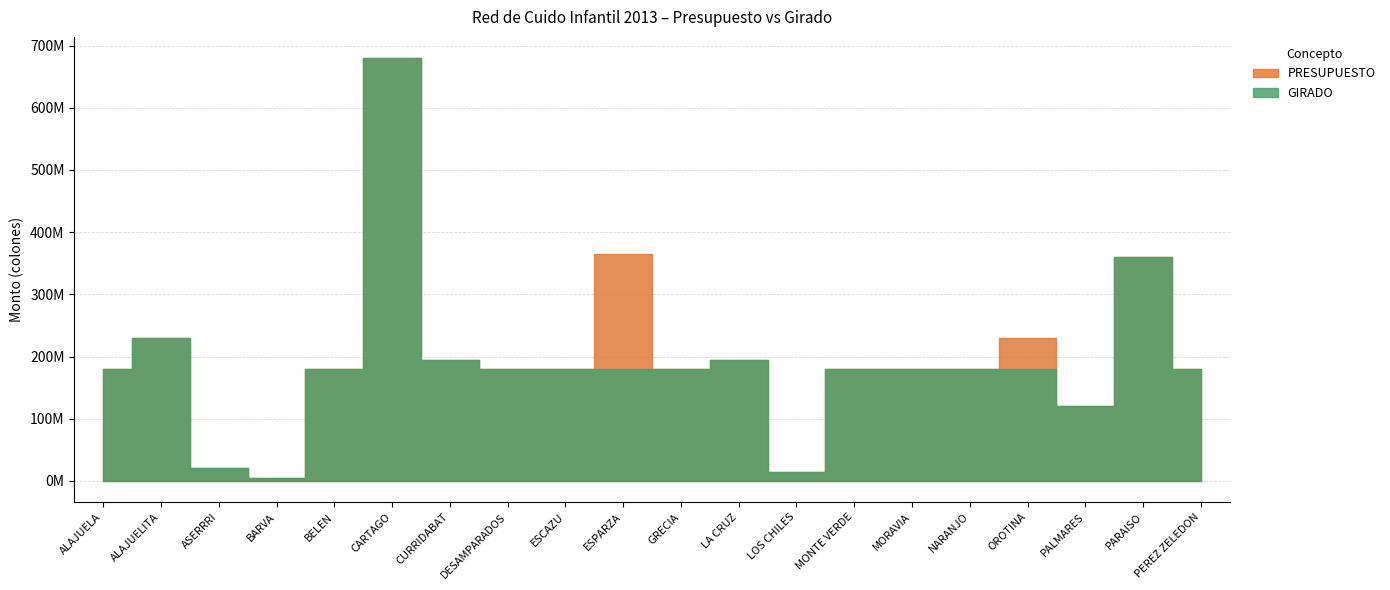

At how many categories does at least one series exceed 302015578?

3